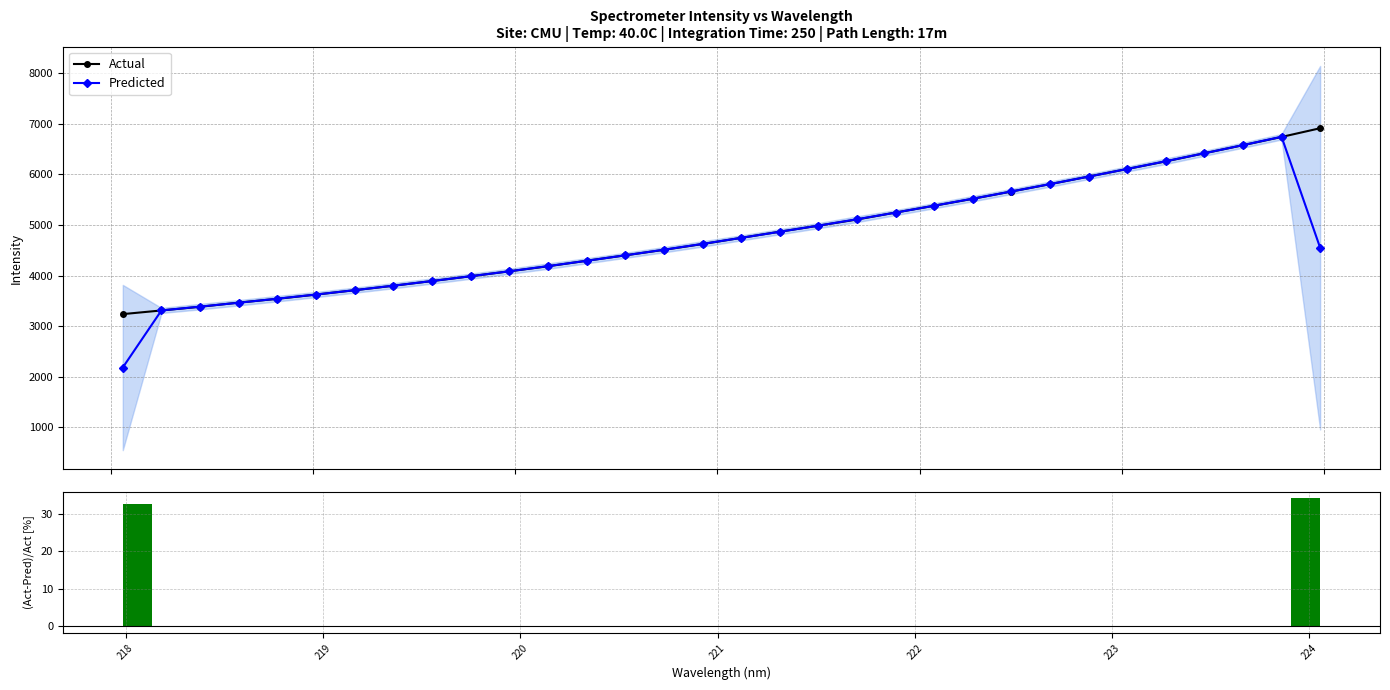

What is the highest value of the Actual series?

6912.2